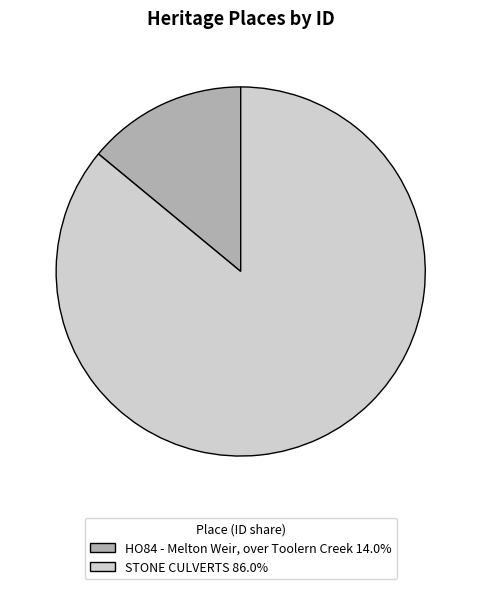

Count the number of slices in the pie.

2